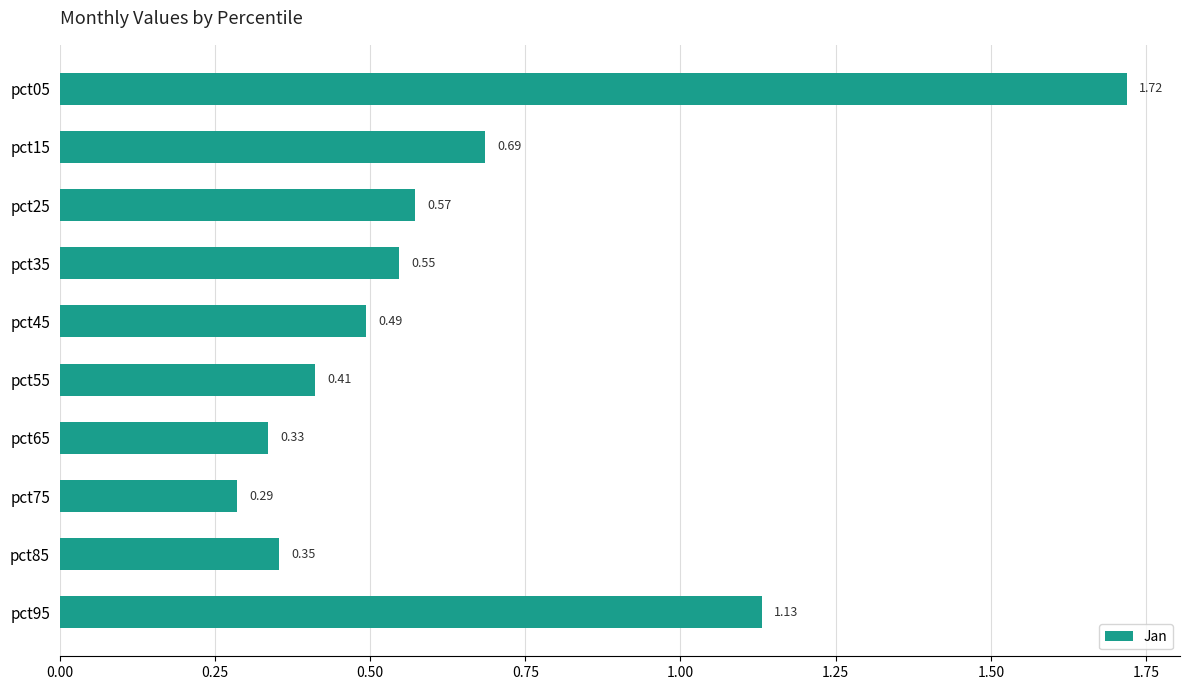

How many bars are there in total?

10